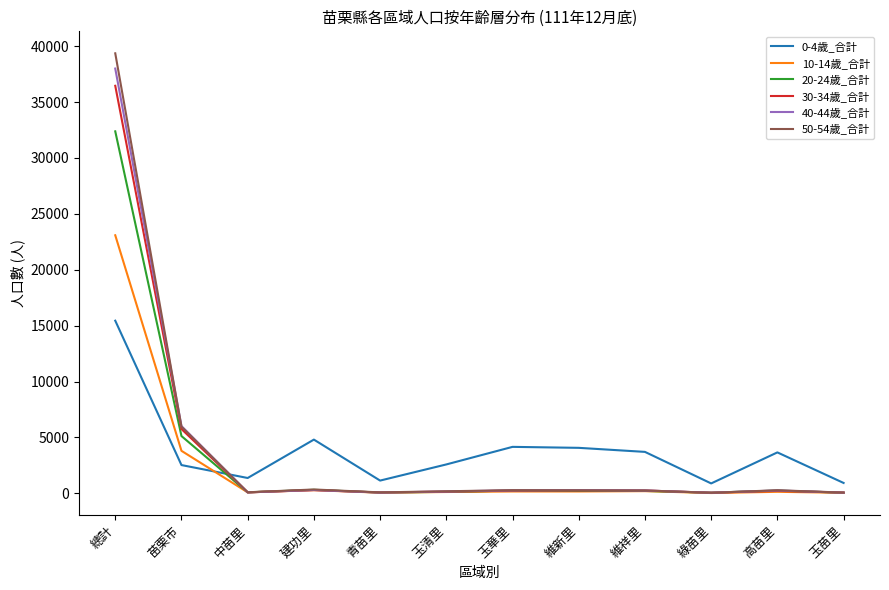

Count the number of categories in the chart.

12